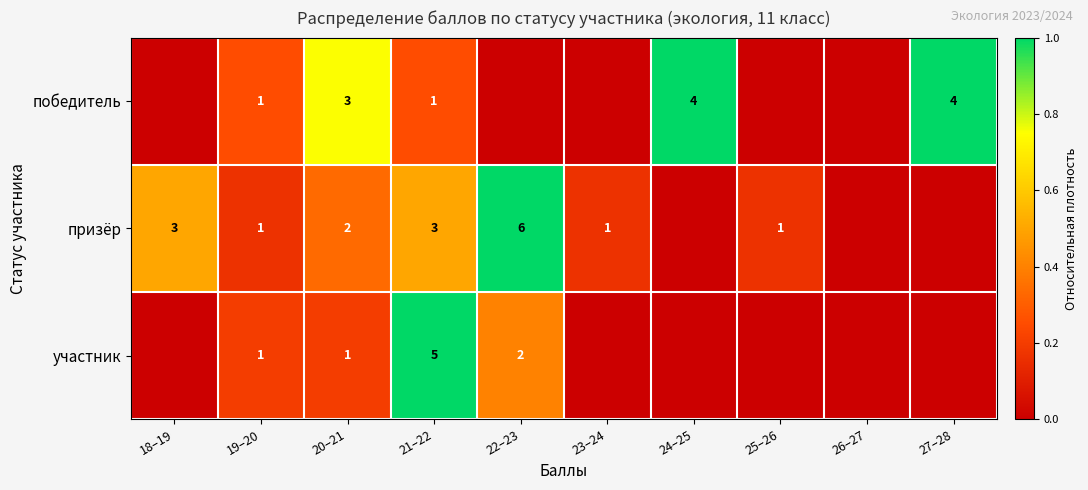

Is it true that призёр equals 1 at 18–19?

False